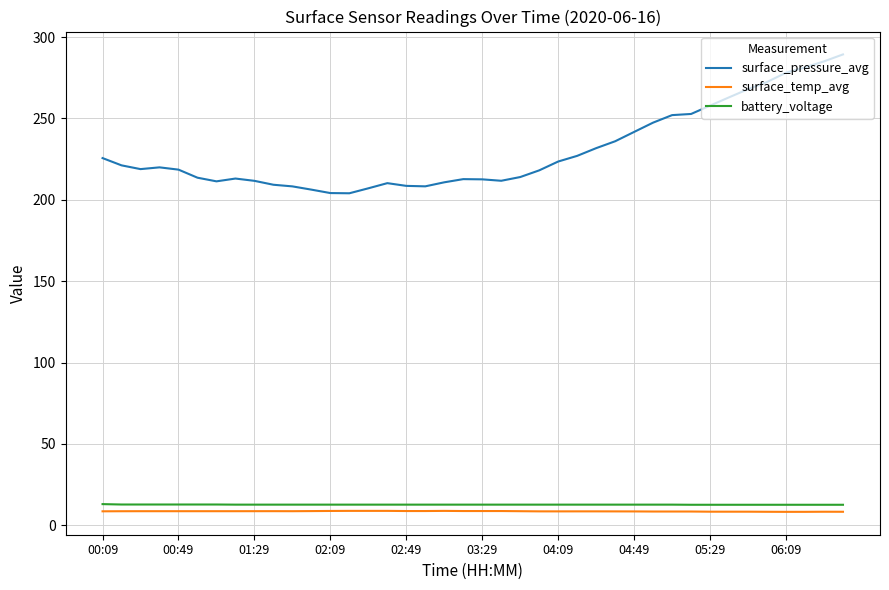

True or false: surface_temp_avg and surface_pressure_avg intersect in this chart.

False